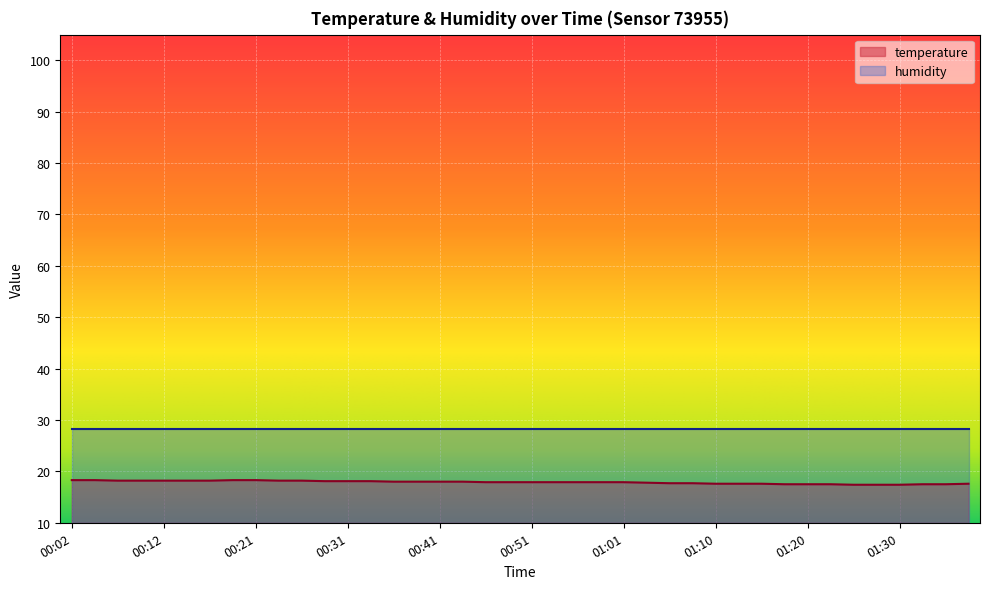

List the labels in order of value, largest first.

00:02, 00:04, 00:19, 00:21, 00:07, 00:09, 00:12, 00:14, 00:16, 00:24, 00:26, 00:29, 00:31, 00:34, 00:36, 00:39, 00:41, 00:43, 00:46, 00:48, 00:51, 00:53, 00:56, 00:58, 01:01, 01:03, 01:06, 01:08, 01:10, 01:13, 01:15, 01:38, 01:18, 01:20, 01:23, 01:33, 01:35, 01:25, 01:28, 01:30